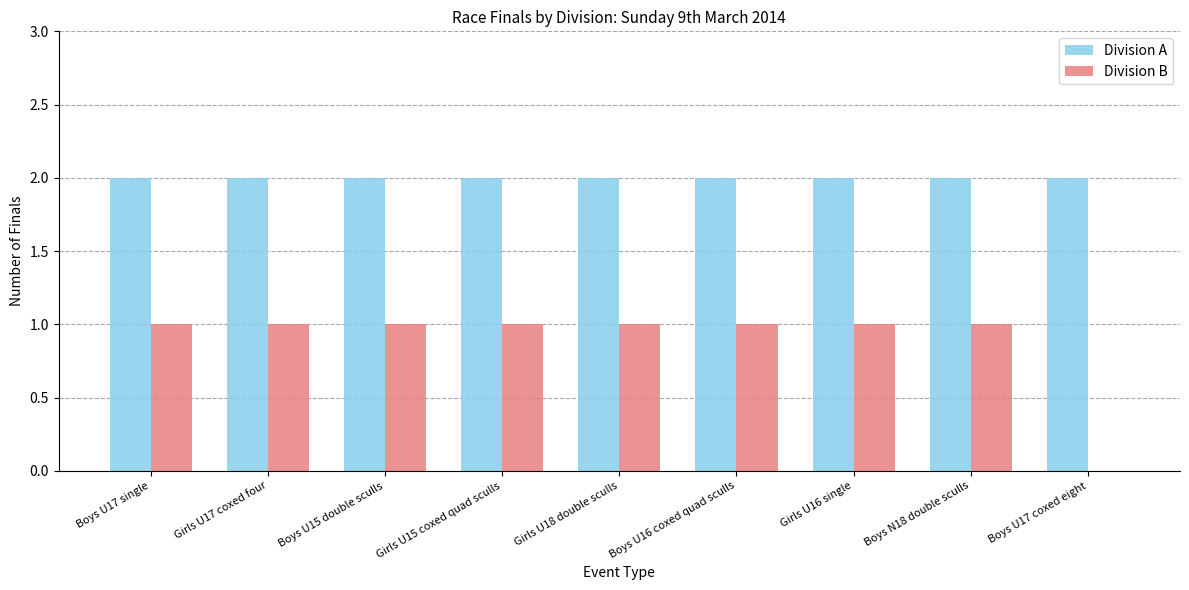

Reading left to right, list all the values displayed in this chart.

Division A: Boys U17 single=2	Girls U17 coxed four=2	Boys U15 double sculls=2	Girls U15 coxed quad sculls=2	Girls U18 double sculls=2	Boys U16 coxed quad sculls=2	Girls U16 single=2	Boys N18 double sculls=2	Boys U17 coxed eight=2
Division B: Boys U17 single=1	Girls U17 coxed four=1	Boys U15 double sculls=1	Girls U15 coxed quad sculls=1	Girls U18 double sculls=1	Boys U16 coxed quad sculls=1	Girls U16 single=1	Boys N18 double sculls=1	Boys U17 coxed eight=0